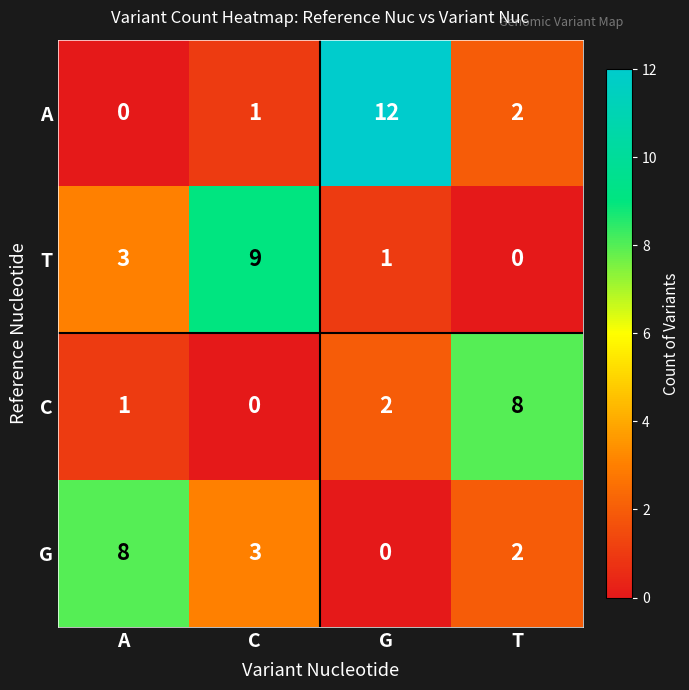

Reading left to right, what are all the values shown in this chart?

A: A=0	C=1	G=12	T=2
T: A=3	C=9	G=1	T=0
C: A=1	C=0	G=2	T=8
G: A=8	C=3	G=0	T=2